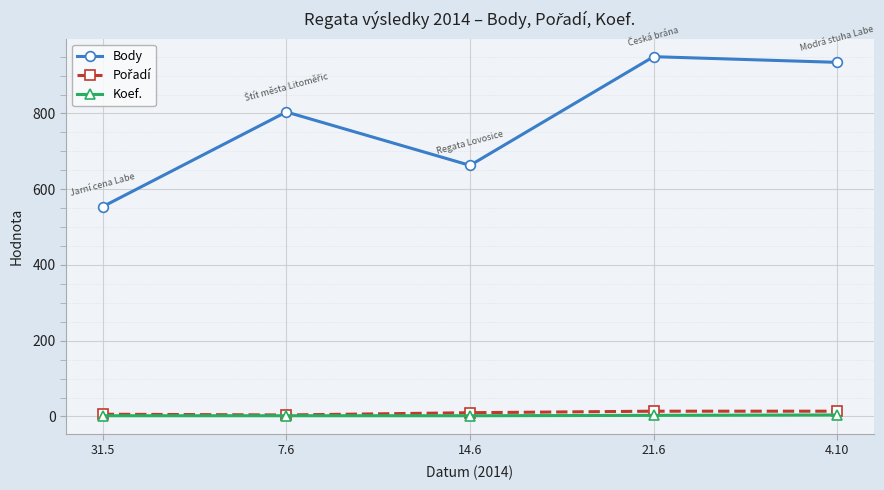

What is the difference between the Body values at 21.6 and 31.5?

396